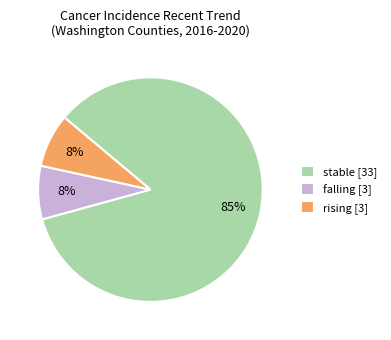

Is stable the majority of the pie?

Yes